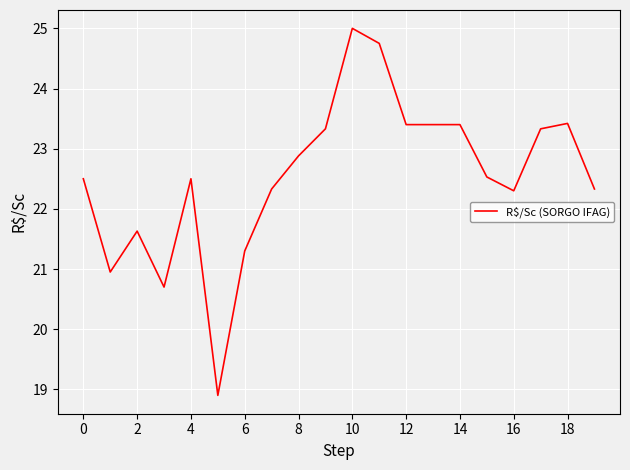

What is the difference between the maximum and minimum values?

6.1